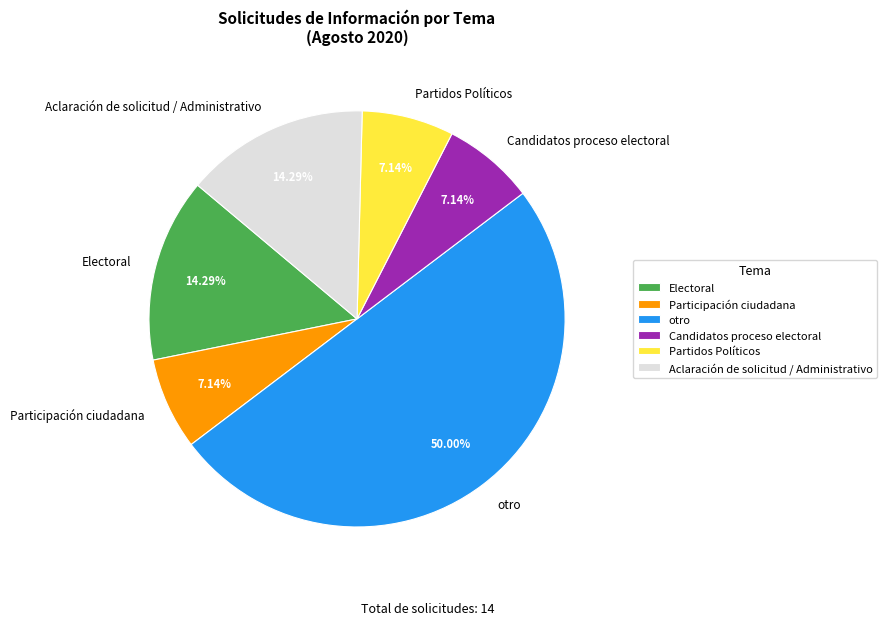

What percentage do Partidos Políticos and Aclaración de solicitud / Administrativo together represent?

21.4%